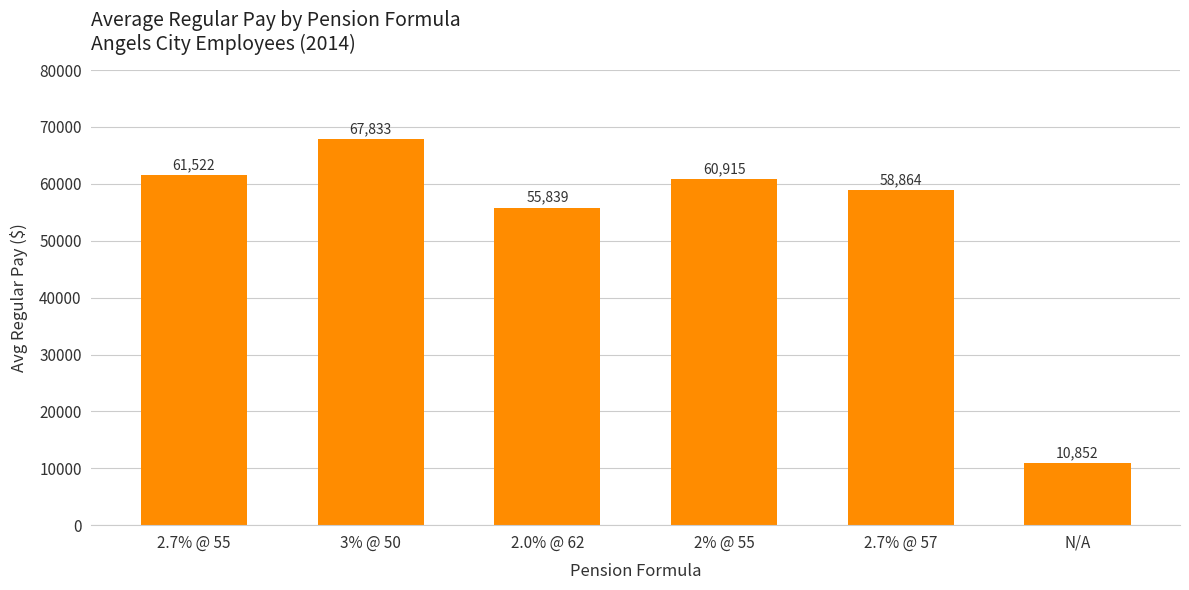

The value at N/A is 5816. True or false?

False